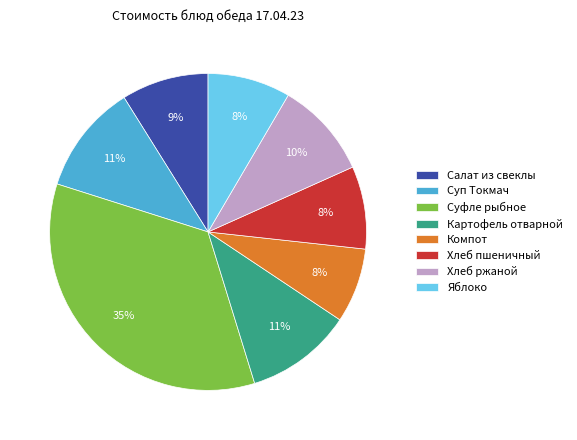

Combined, do Суп Токмач and Картофель отварной account for over 50%?

No